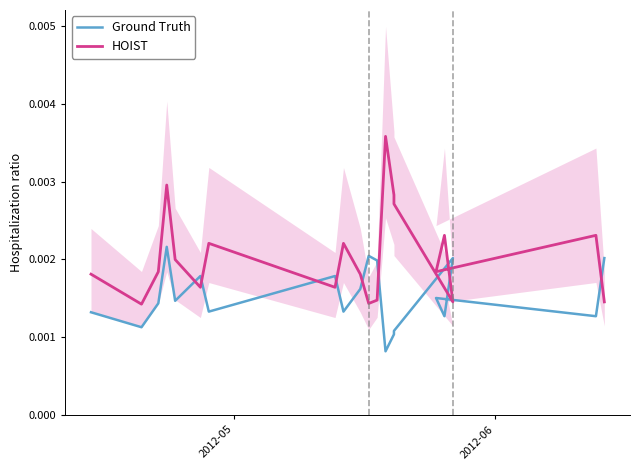

Is it true that HOIST equals 0.0 at 11?

False